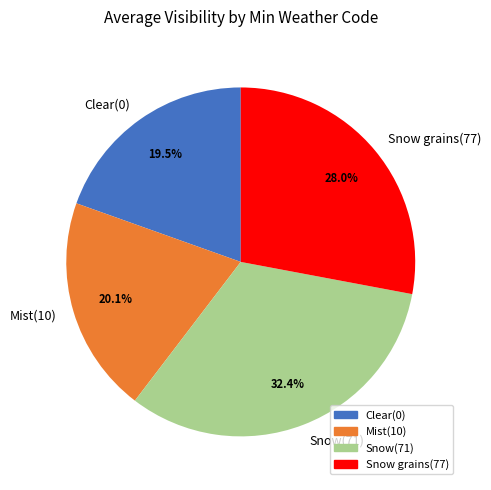

Combined, do Snow grains(77) and Snow(71) account for over 50%?

Yes